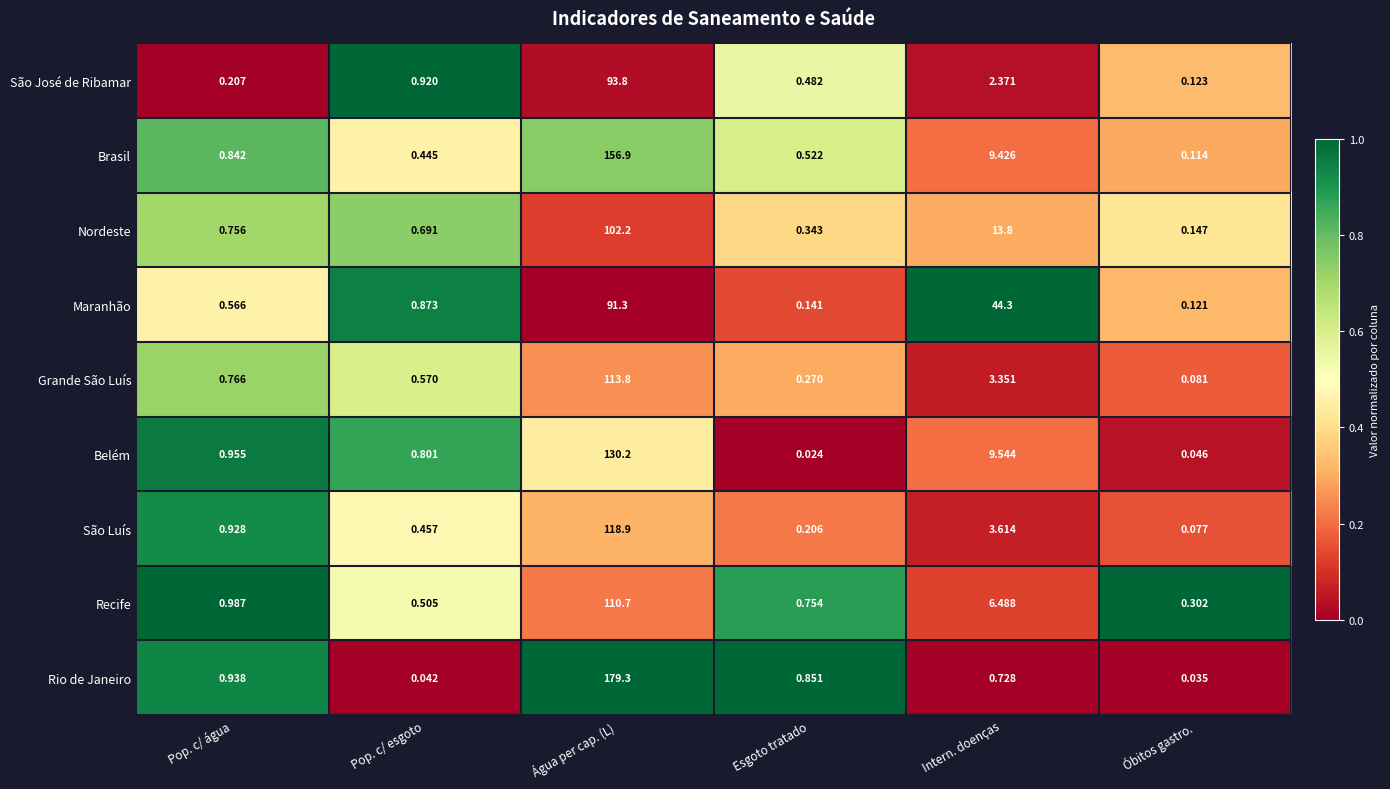

Where is Rio de Janeiro nearest to the value 89?

Pop. c/ água